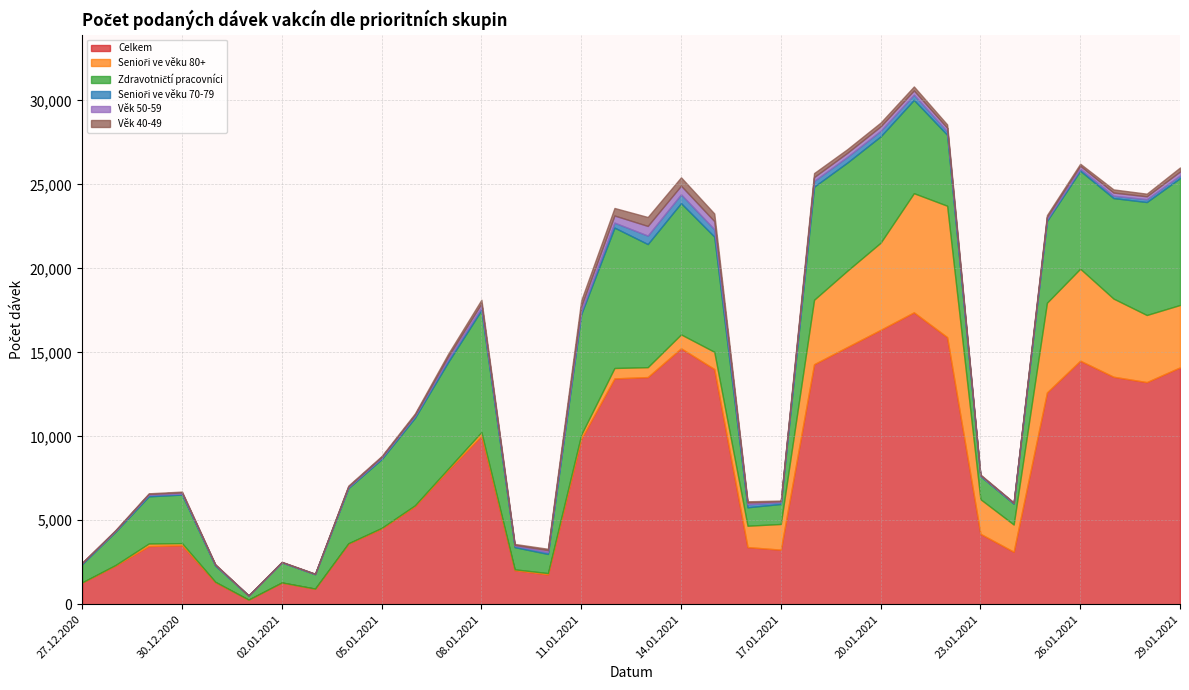

How many values in the Věk 50-59 series are below 131?

17